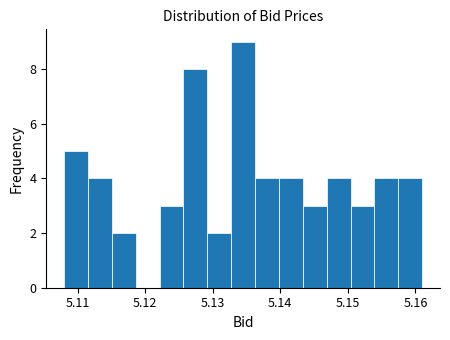

Read against the x-axis, roughly where is the centre of the tallest bar?

5.135